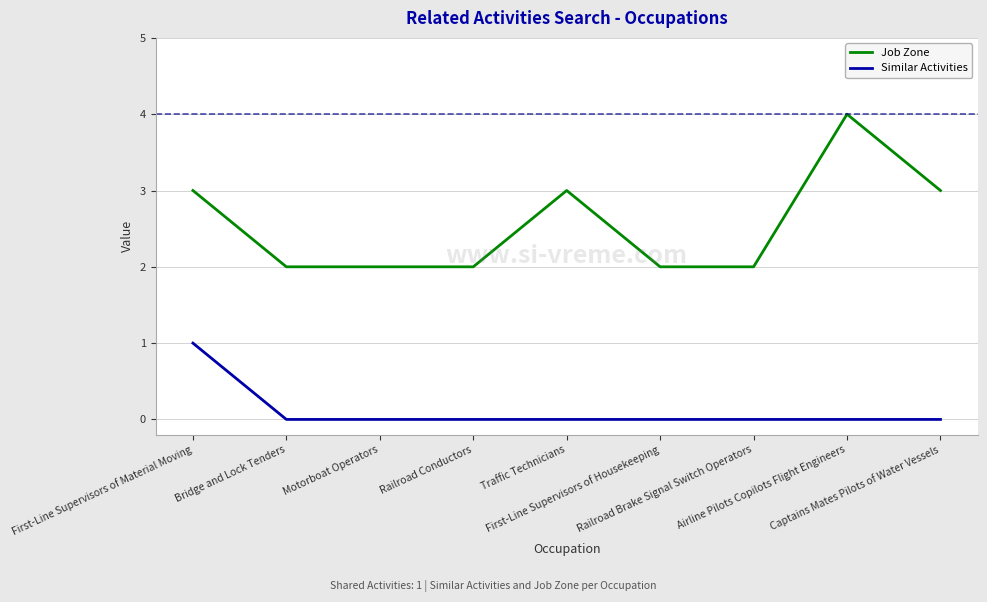

Reading right to left, transcribe all the data shown in this chart.

Job Zone: Captains Mates Pilots of Water Vessels=3	Airline Pilots Copilots Flight Engineers=4	Railroad Brake Signal Switch Operators=2	First-Line Supervisors of Housekeeping=2	Traffic Technicians=3	Railroad Conductors=2	Motorboat Operators=2	Bridge and Lock Tenders=2	First-Line Supervisors of Material Moving=3
Similar Activities: Captains Mates Pilots of Water Vessels=0	Airline Pilots Copilots Flight Engineers=0	Railroad Brake Signal Switch Operators=0	First-Line Supervisors of Housekeeping=0	Traffic Technicians=0	Railroad Conductors=0	Motorboat Operators=0	Bridge and Lock Tenders=0	First-Line Supervisors of Material Moving=1